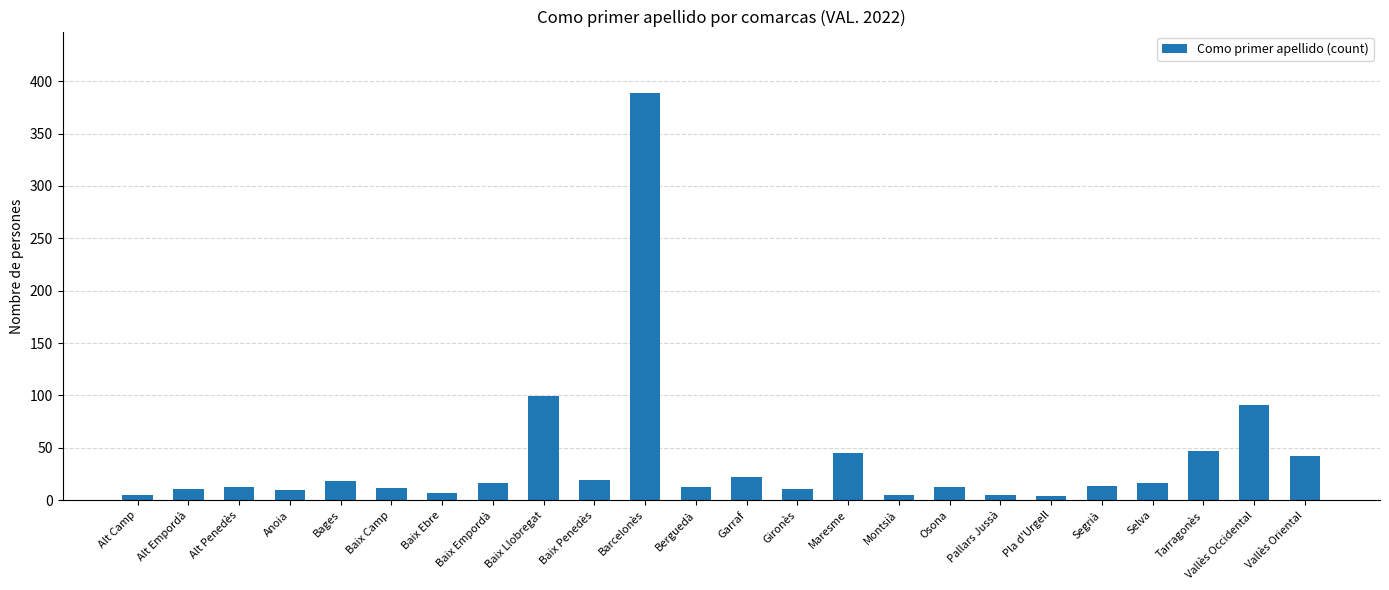

Between Montsià and Baix Penedès, which is larger?

Baix Penedès